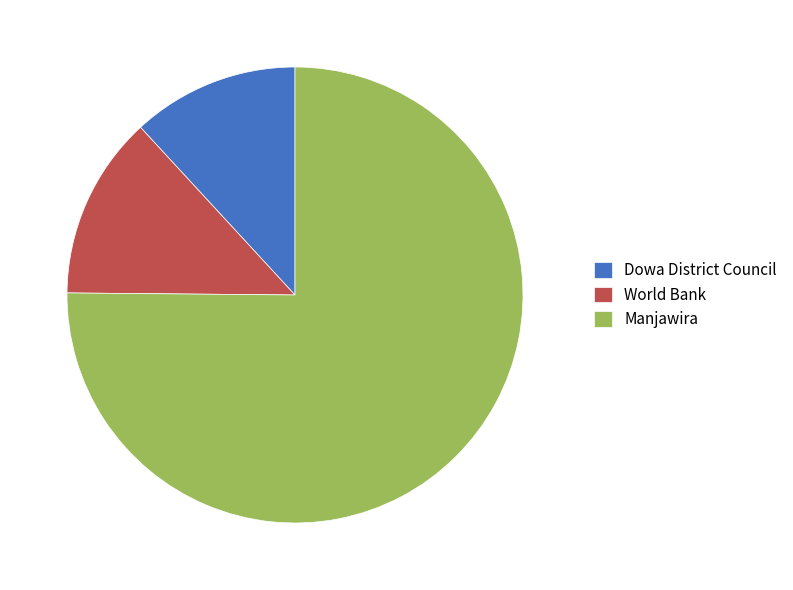

Is the sum of Dowa District Council and Manjawira greater than half?

Yes